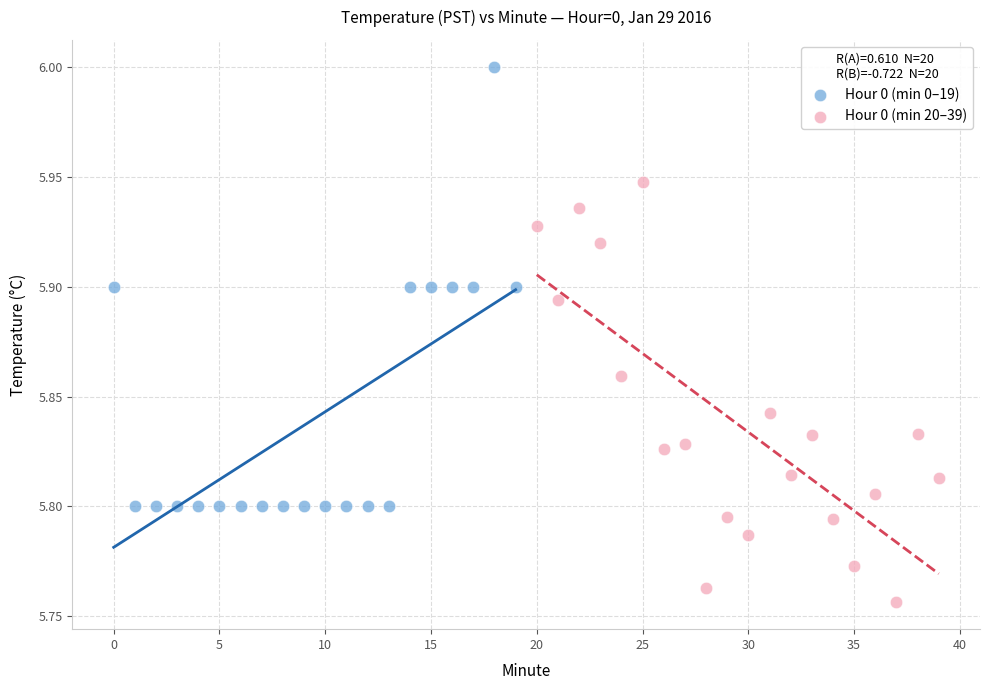

What are all the series names shown in the legend?

Hour 0 (min 0–19), Hour 0 (min 20–39)